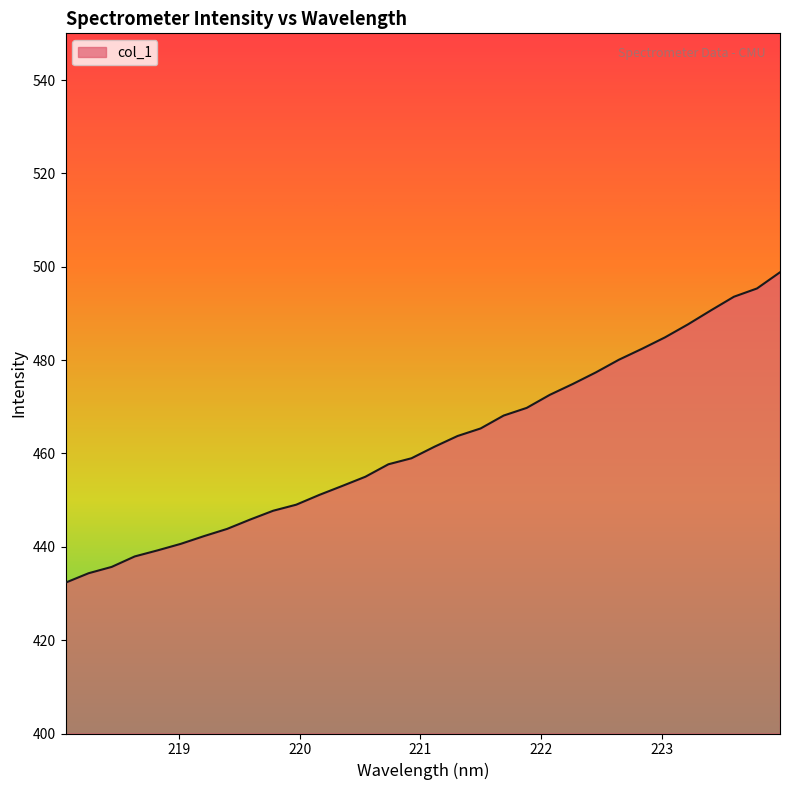

What is the difference between the maximum and minimum values?

66.5